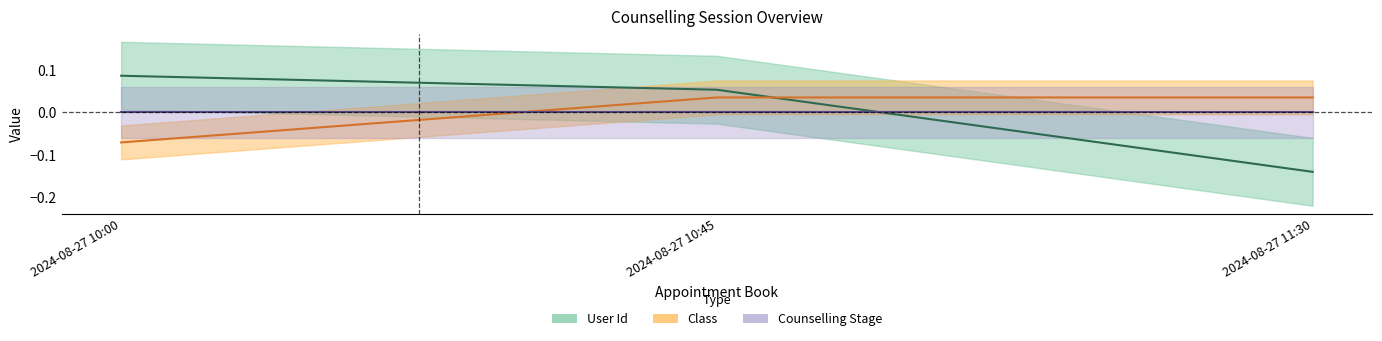

At which category is the sum across all series the highest?

2024-08-27 10:45